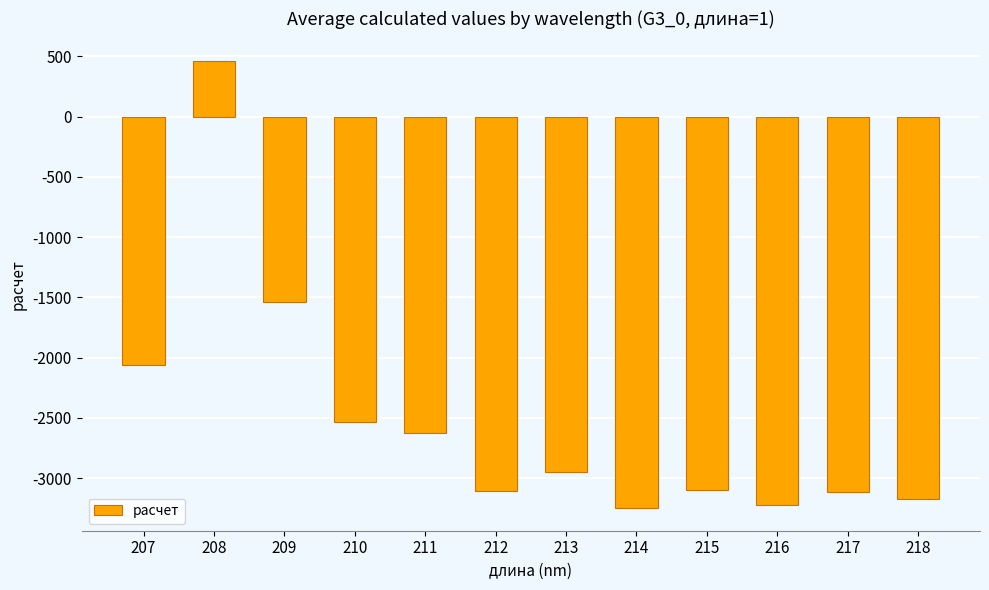

What is the difference between the second highest and second lowest values?

1682.2